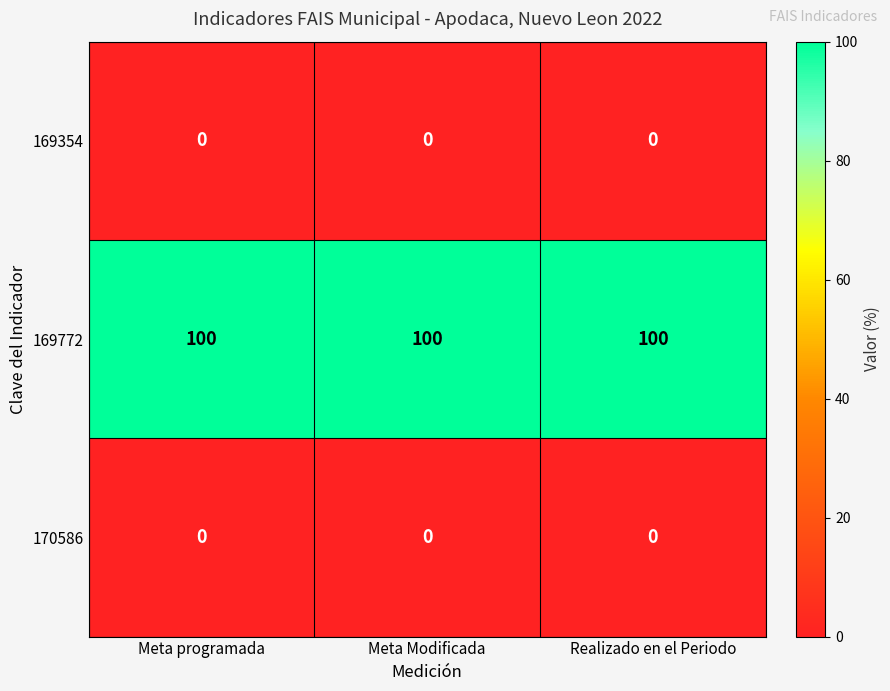

How many categories are shown in the chart?

3